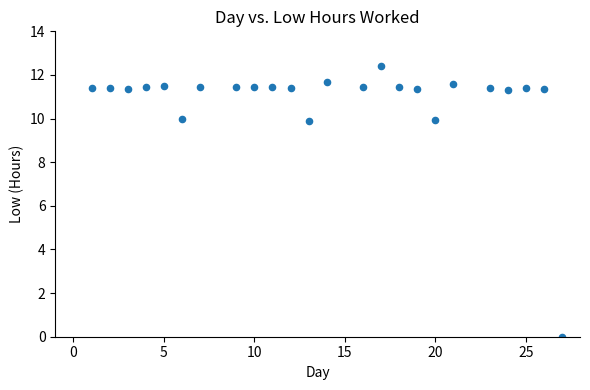

What is the range of X values (max minus min)?

26.0